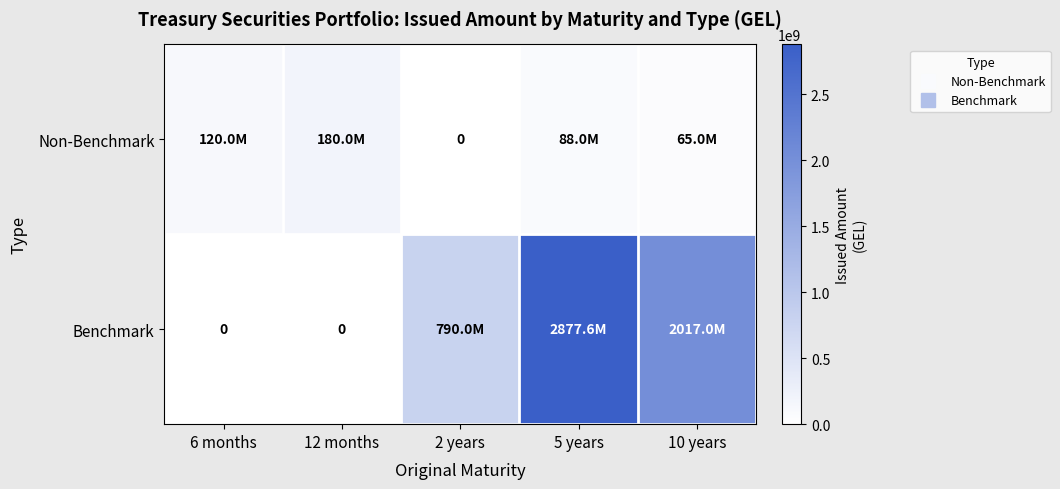

What value does the Non-Benchmark series have at 12 months?

180000000